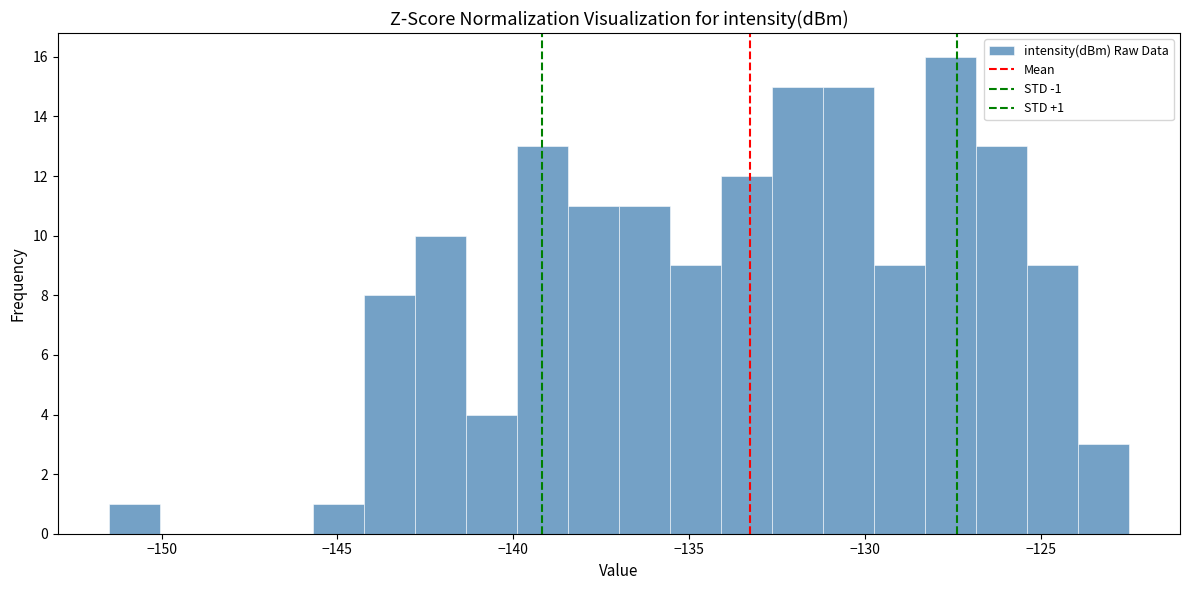

Around what value on the x-axis is the tallest bar? Give the approximate position of its centre, as read against the axis.

-127.5